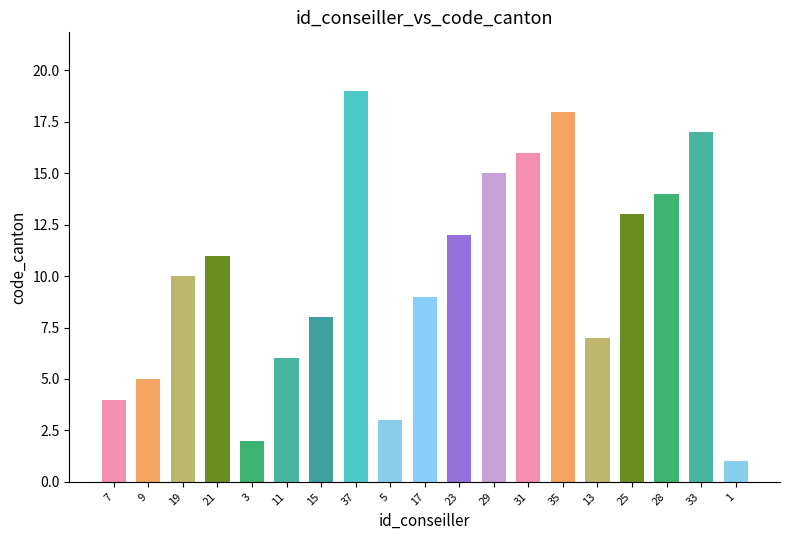

Rank the categories by value from highest to lowest.

37, 35, 33, 31, 29, 28, 25, 23, 21, 19, 17, 15, 13, 11, 9, 7, 5, 3, 1